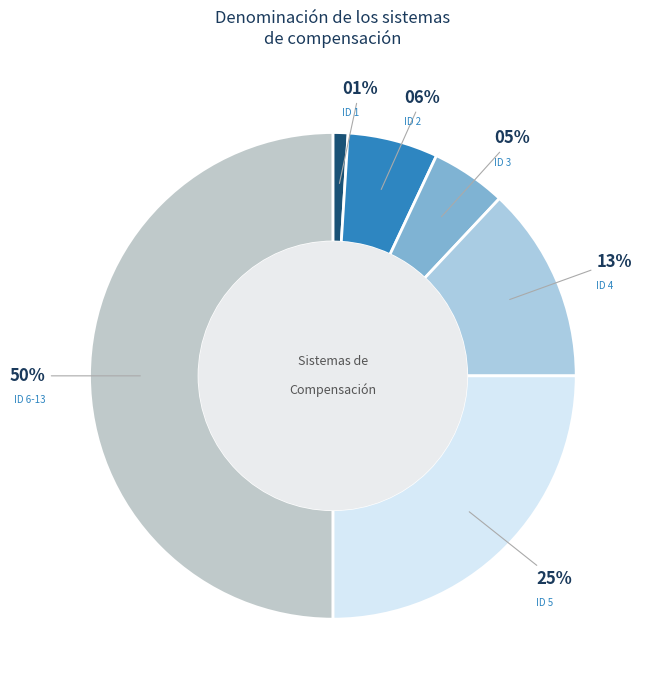

Which category has the smallest portion of the pie?

NINGUNA (ID 1)